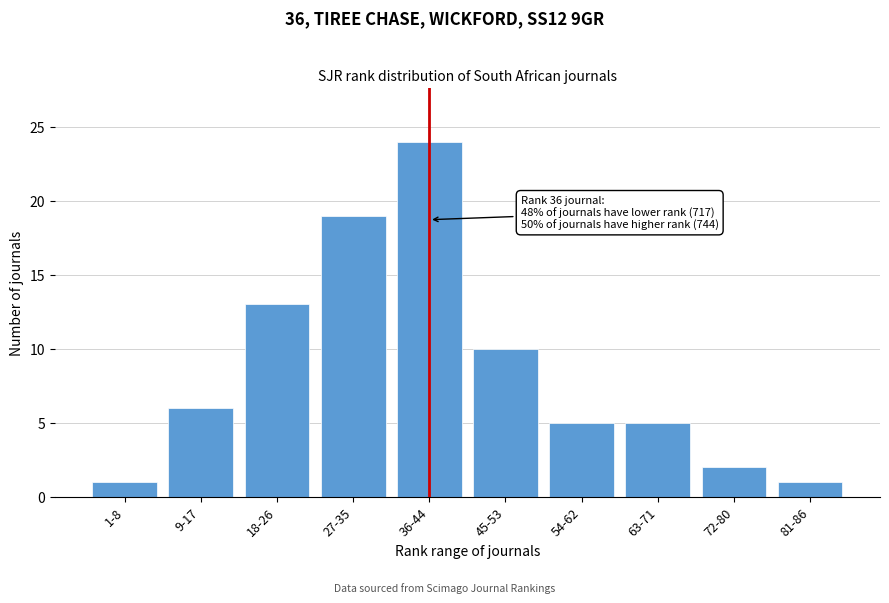

Reading left to right, list all the values displayed in this chart.

1-8=1	9-17=6	18-26=13	27-35=19	36-44=24	45-53=10	54-62=5	63-71=5	72-80=2	81-86=1